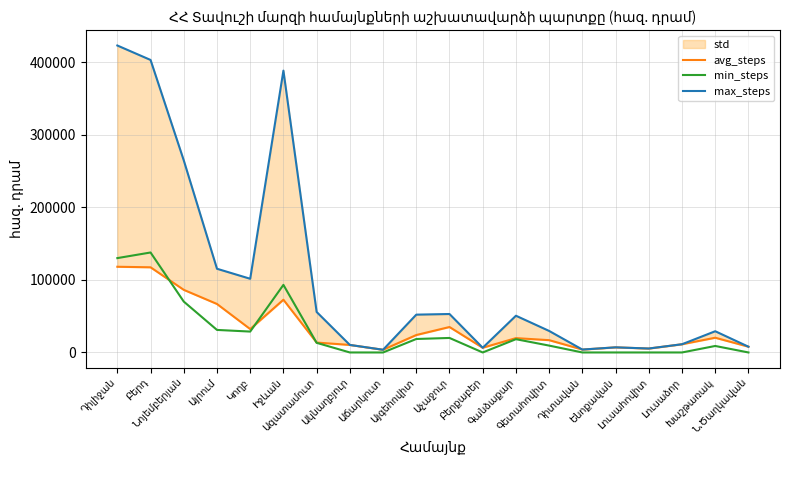

The min_steps series shows 3839.0 at Այգեհովիտ. True or false?

False